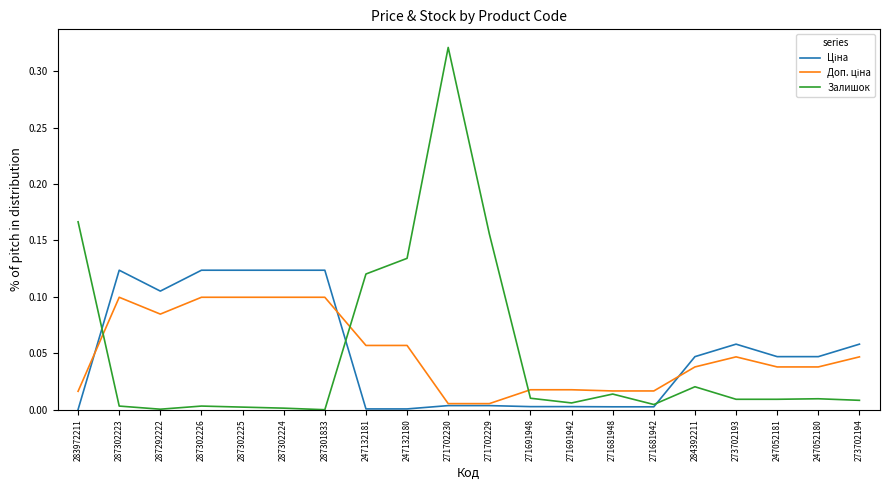

The Залишок series shows 0.0 at 284392211. True or false?

True